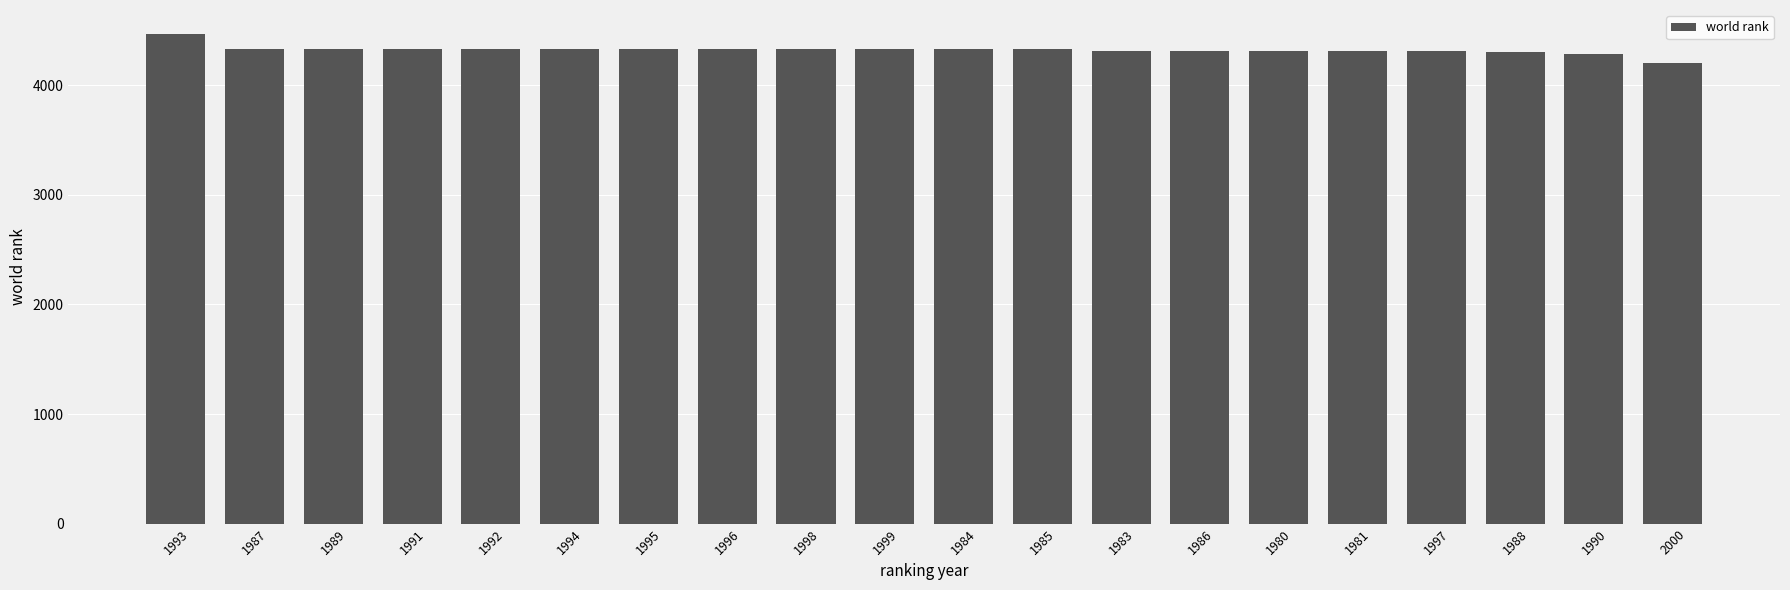

The chart shows a value of 4311 at 1980. True or false?

True